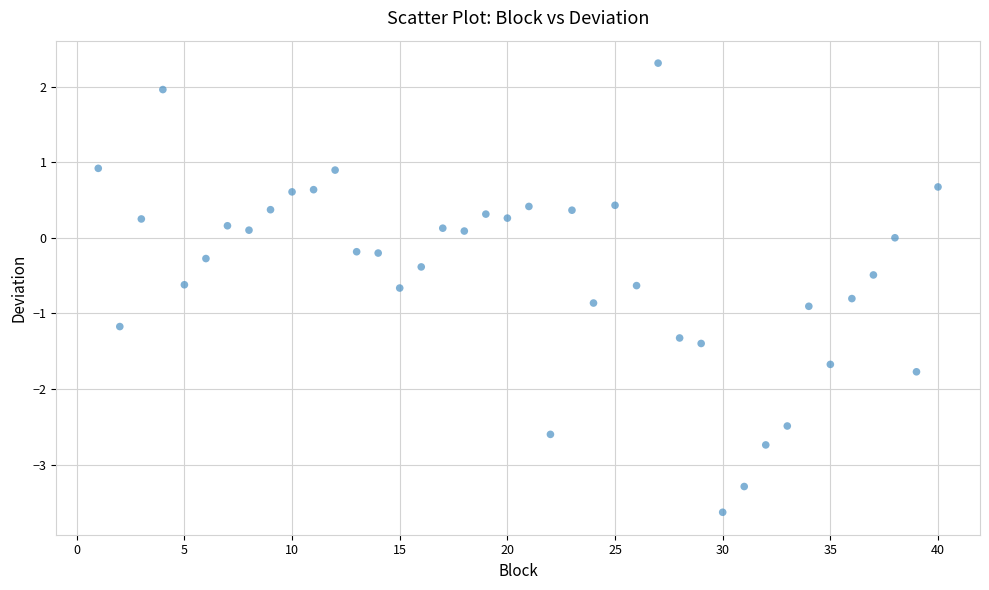

What is the range of Y values (max minus min)?

5.9